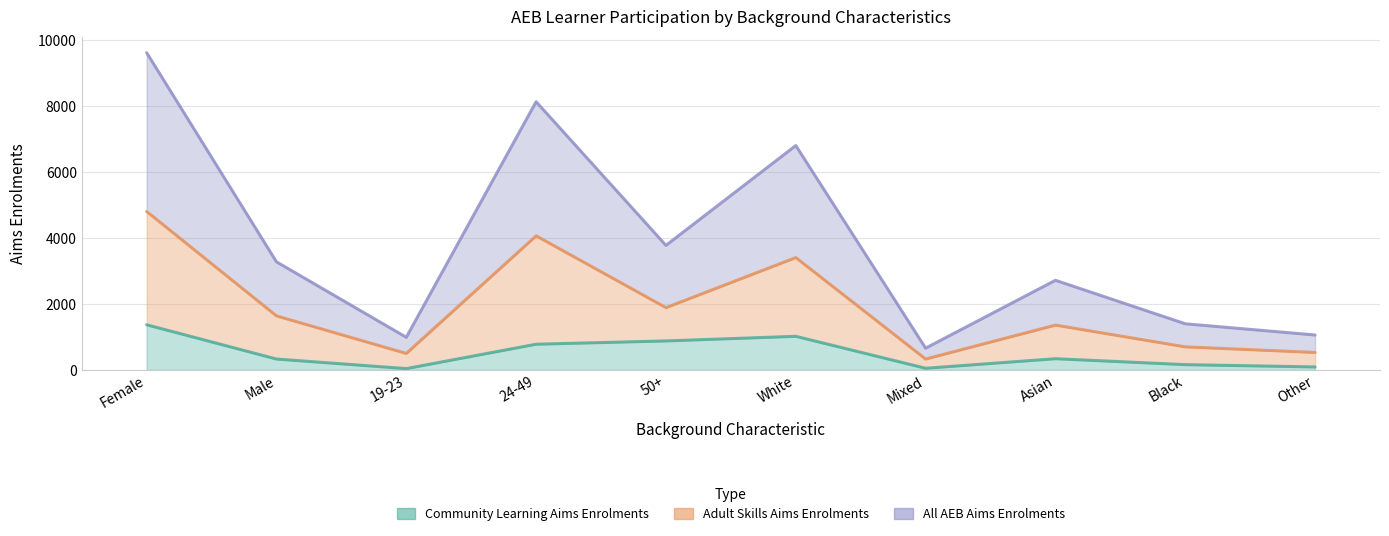

How many lines are shown in the chart?

3